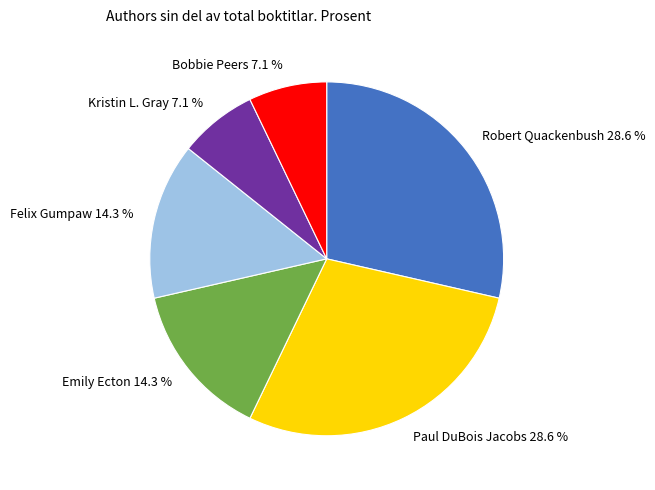

Is there a majority slice in this chart?

No